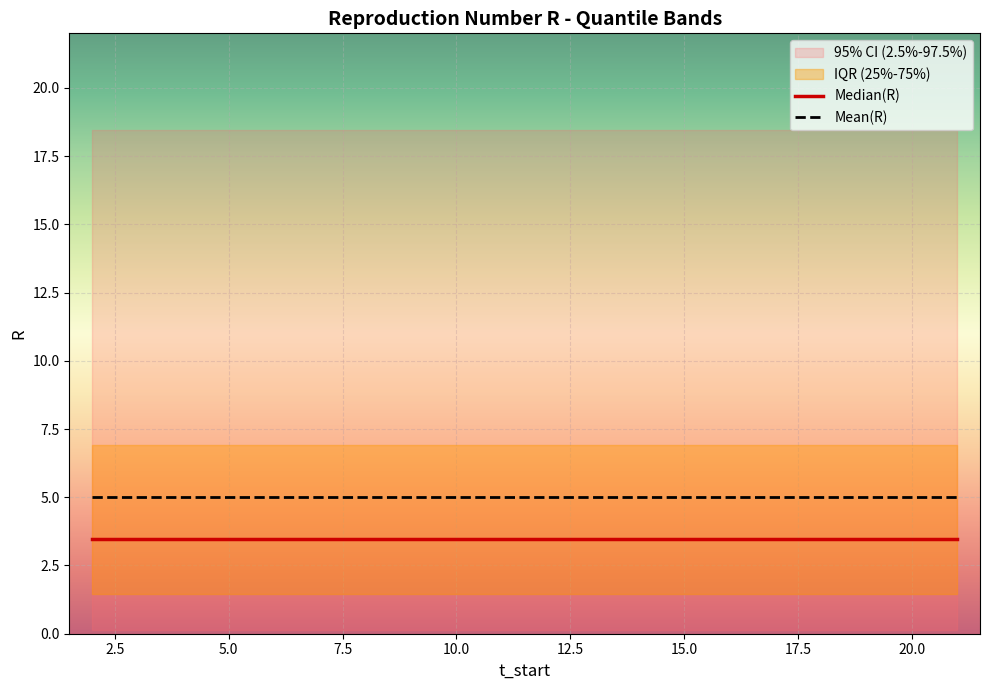

What is the smallest value displayed?

3.5